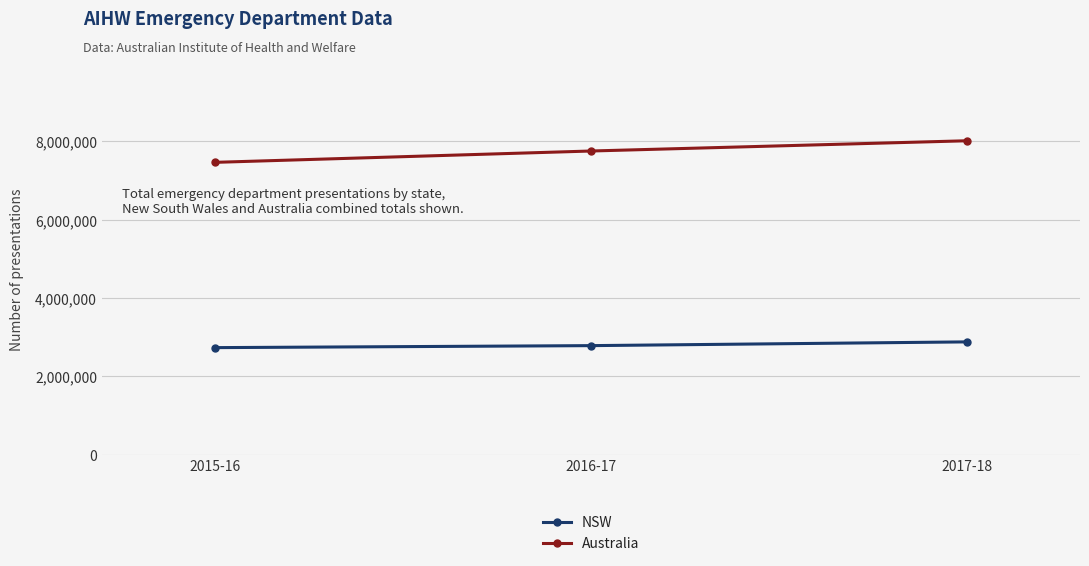

What is the maximum value for NSW?

2880287